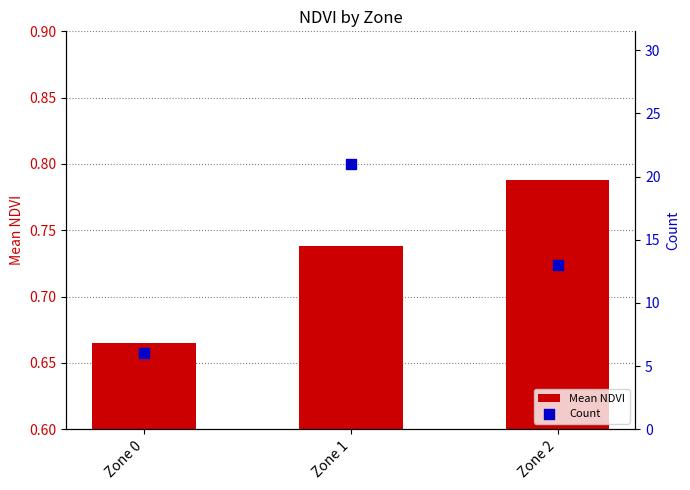

At how many categories does at least one series exceed 18?

1